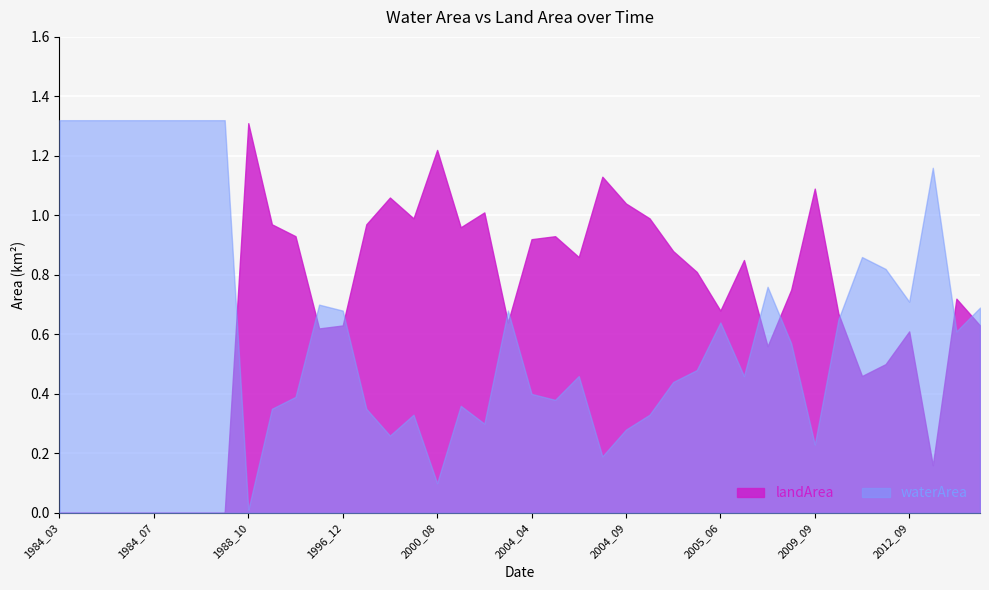

Reading right to left, extract all data points from this chart.

waterArea: 0.7	0.6	1.2	0.7	0.8	0.9	0.7	0.2	0.6	0.8	0.5	0.6	0.5	0.4	0.3	0.3	0.2	0.5	0.4	0.4	0.7	0.3	0.4	0.1	0.3	0.3	0.3	0.7	0.7	0.4	0.3	0.0	1.3	1.3	1.3	1.3	1.3	1.3	1.3	1.3
landArea: 0.6	0.7	0.2	0.6	0.5	0.5	0.7	1.1	0.8	0.6	0.8	0.7	0.8	0.9	1.0	1.0	1.1	0.9	0.9	0.9	0.6	1.0	1.0	1.2	1.0	1.1	1.0	0.6	0.6	0.9	1.0	1.3	0.0	0.0	0.0	0.0	0.0	0.0	0.0	0.0